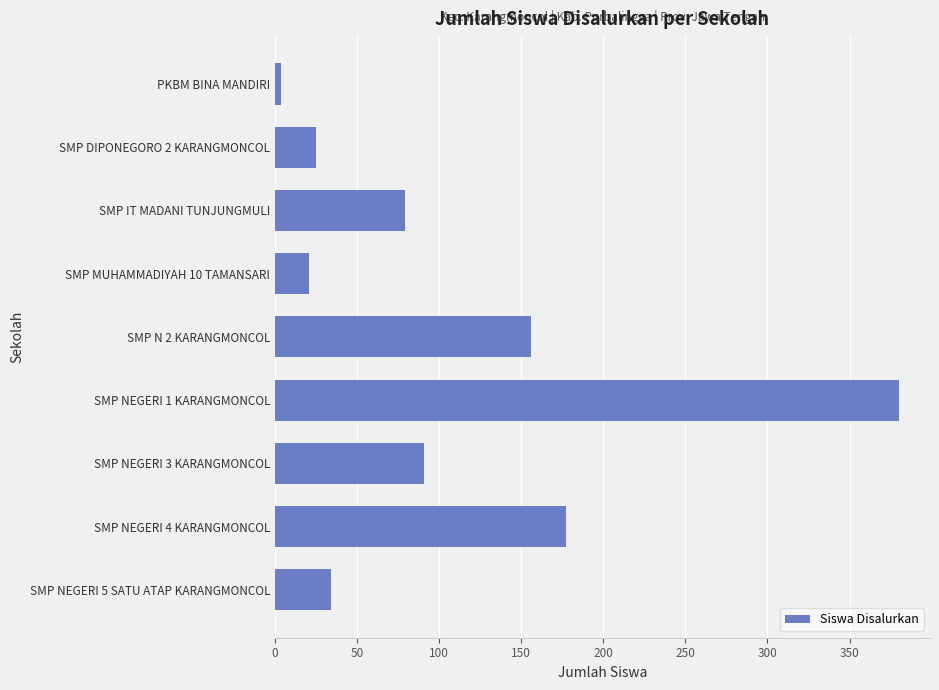

Which has a higher value, SMP NEGERI 4 KARANGMONCOL or SMP MUHAMMADIYAH 10 TAMANSARI?

SMP NEGERI 4 KARANGMONCOL